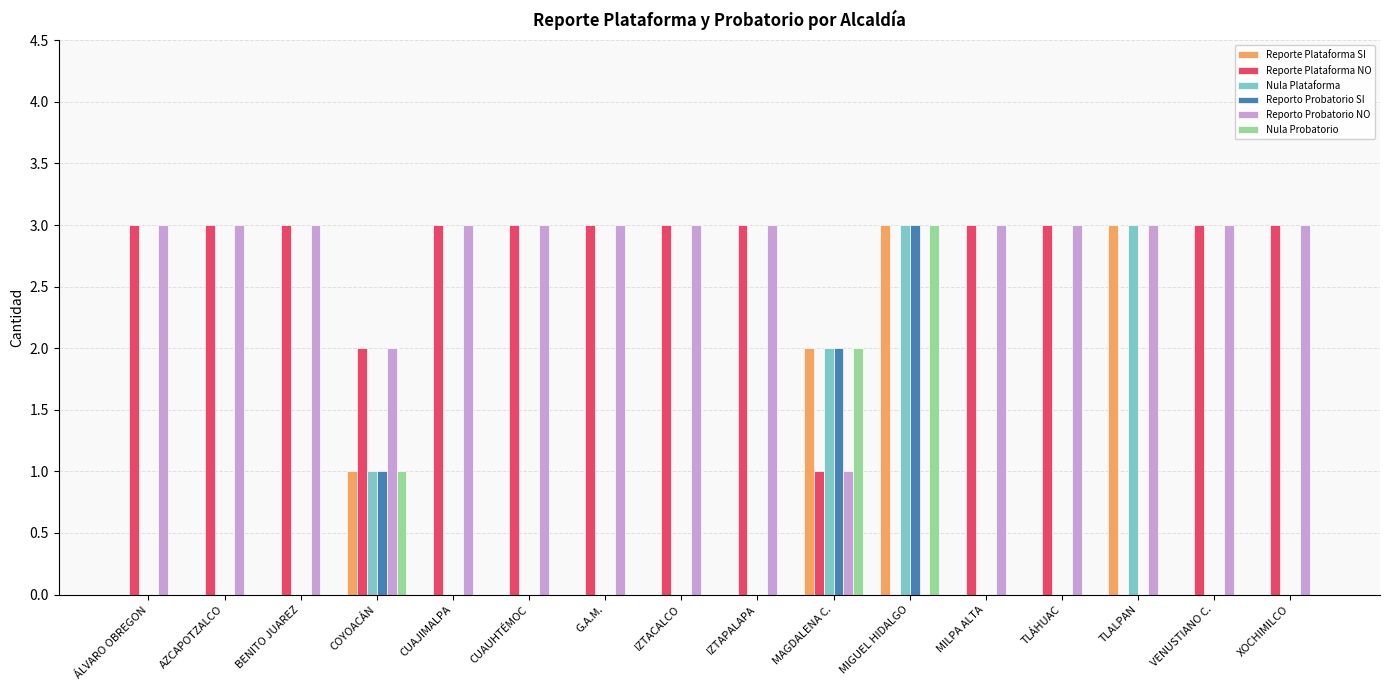

True or false: Nula Plataforma has a value of 2 at COYOACÁN.

False